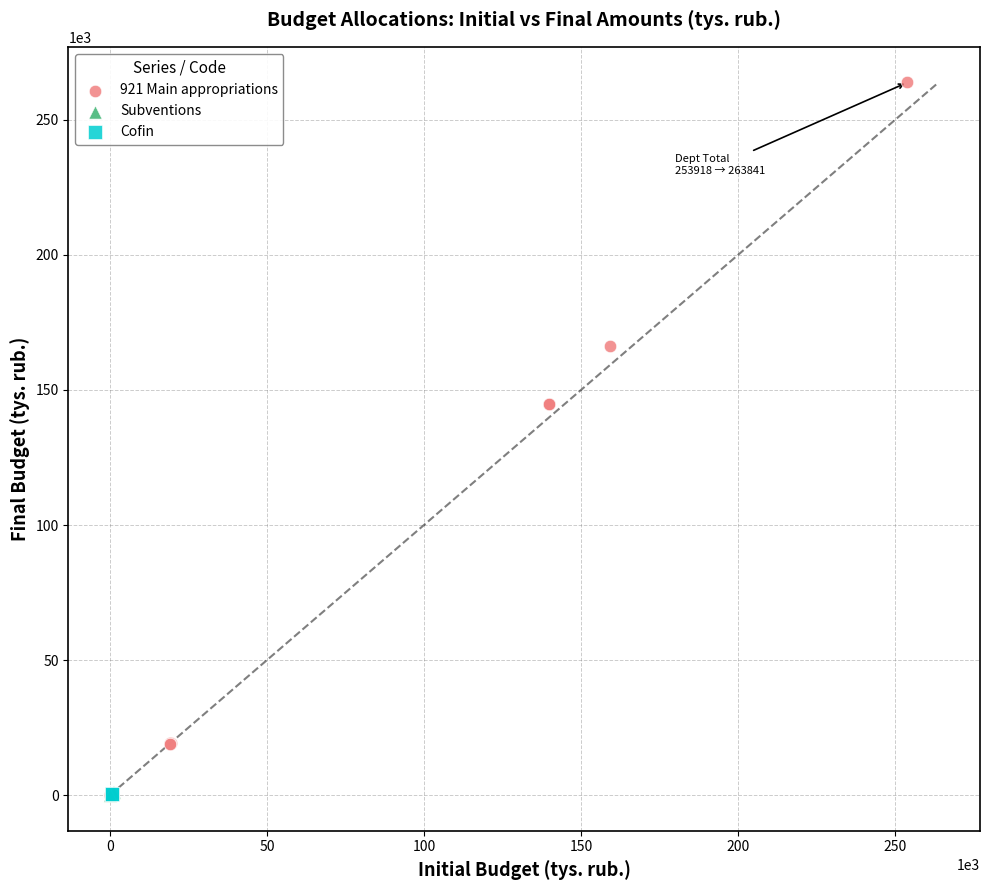

What are all the series names shown in the legend?

921 Main appropriations, Subventions, Cofin